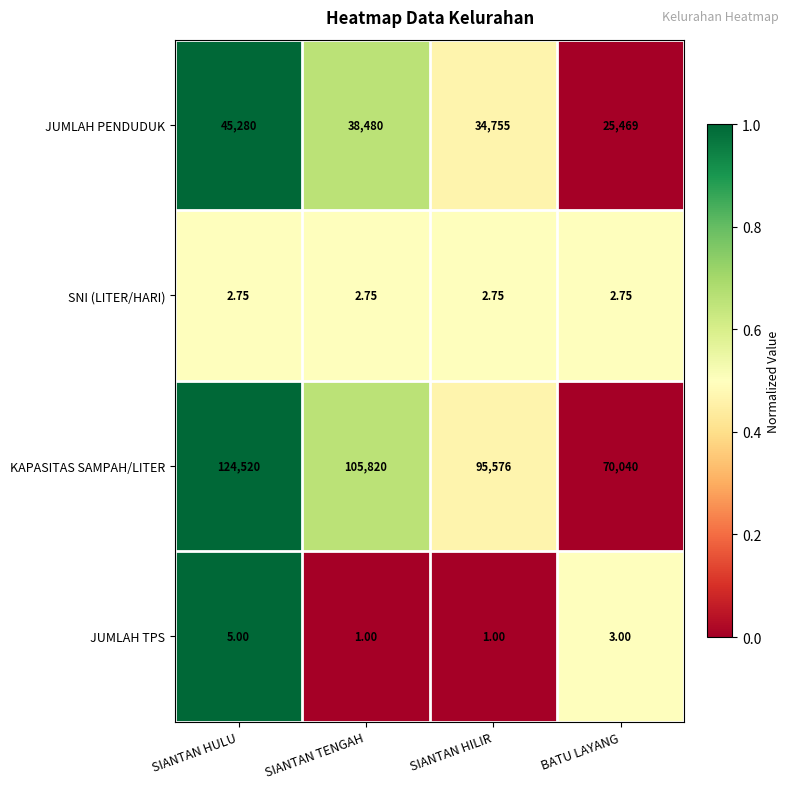

Which series changed the most between SIANTAN HULU and BATU LAYANG?

KAPASITAS SAMPAH/LITER